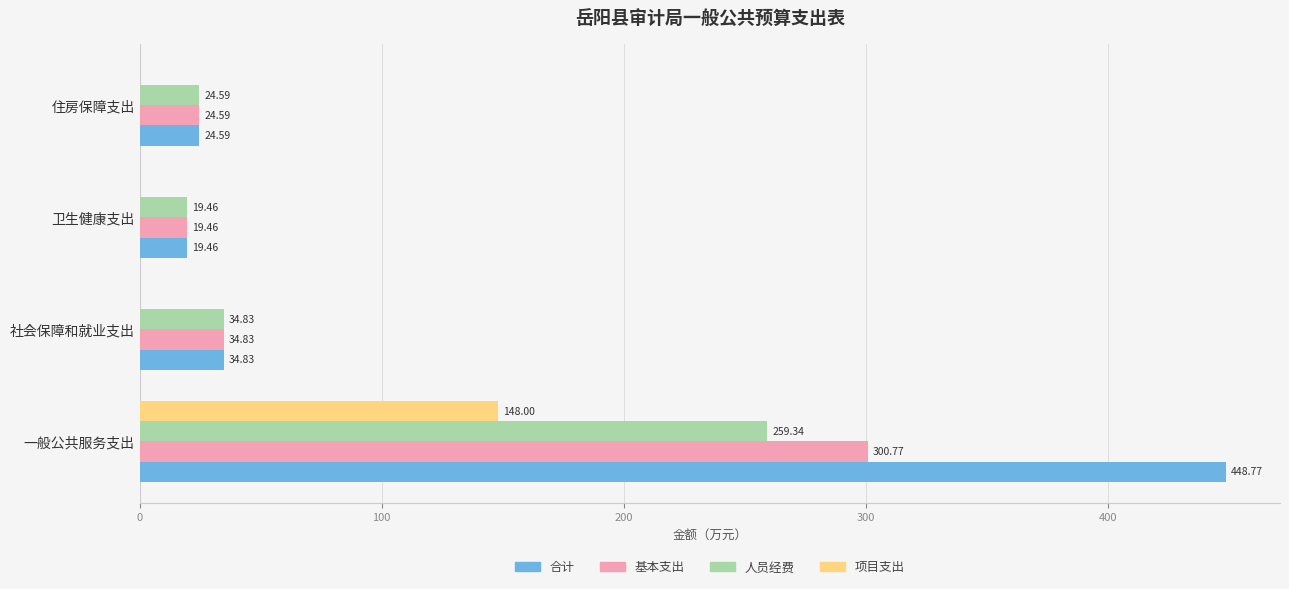

Which series changed the most between 一般公共服务支出 and 社会保障和就业支出?

合计